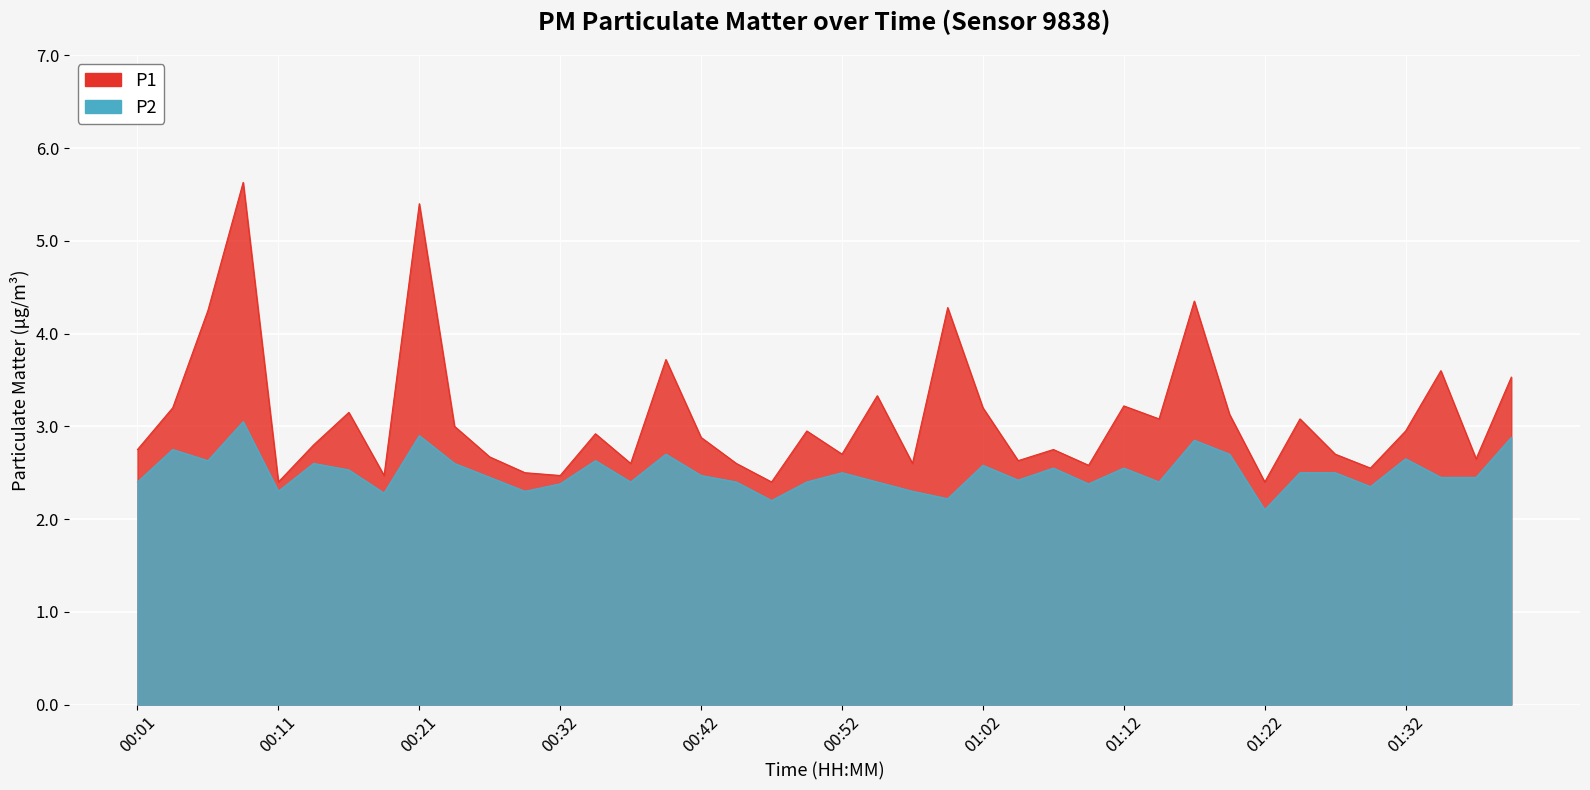

Count the number of data series in this chart.

2